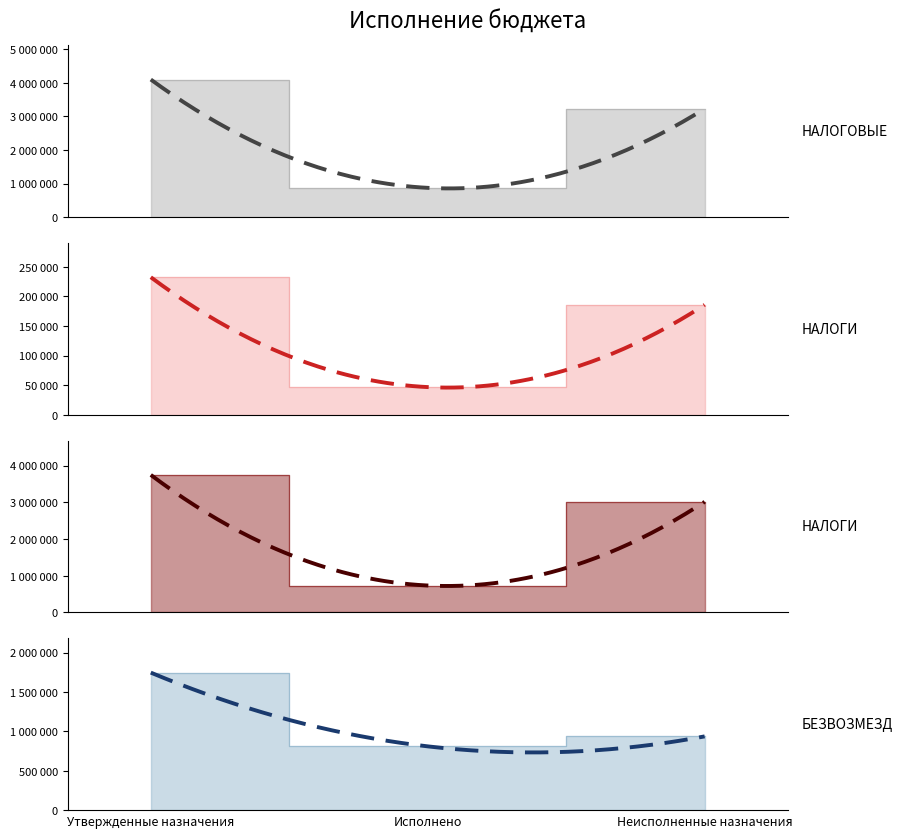

True or false: НАЛОГИ НА ИМУЩЕСТВО has a value of 3746883.0 at Утвержденные назначения.

True